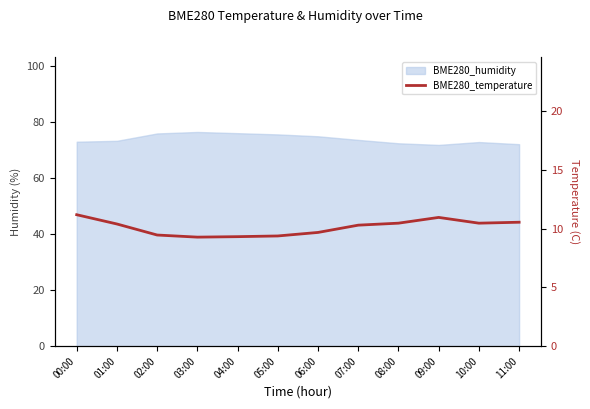

The value at 10:00 is 10.5. True or false?

True